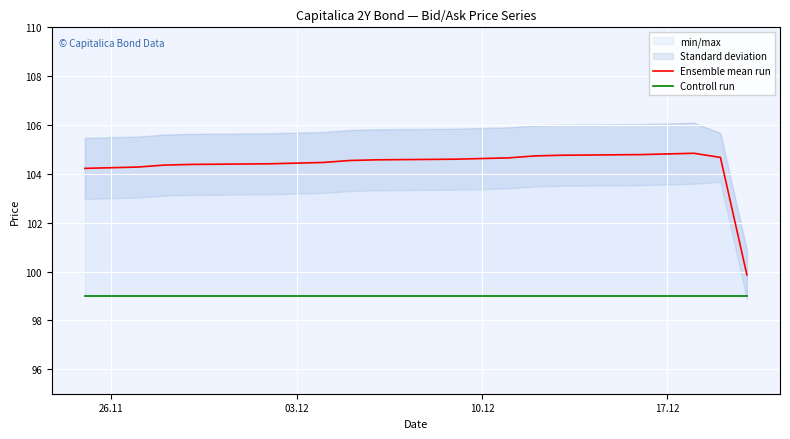

How many data points does each series have?

20